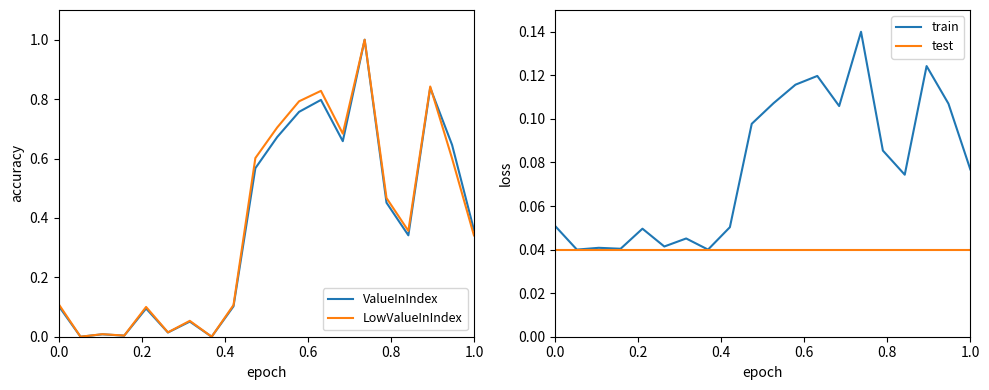

Which series has the largest range (max minus min)?

ValueInIndex